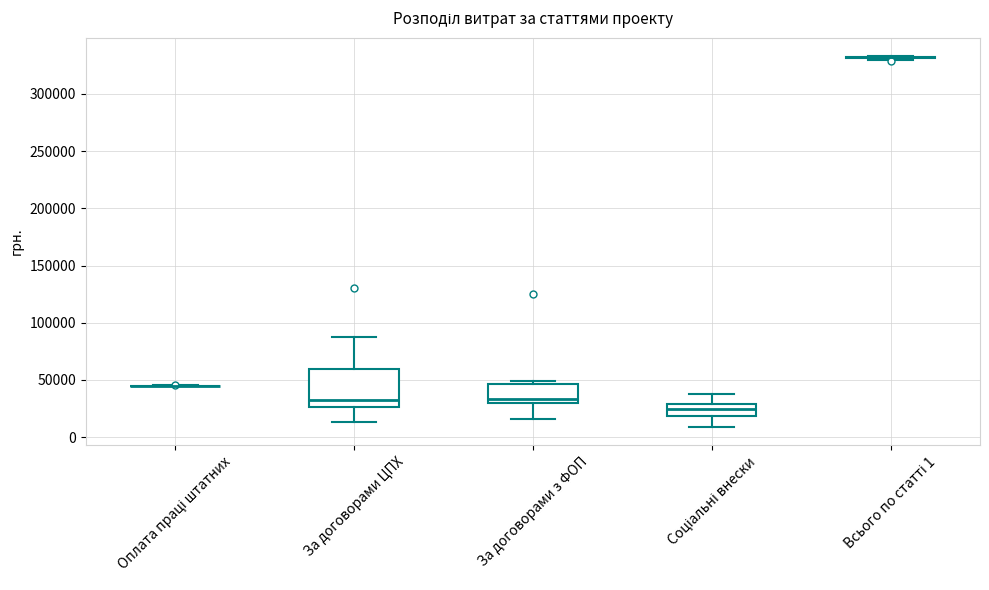

Reading left to right, transcribe this box plot: for each box, give where its median line is, the range the box spans, and where its two whiskers end, as read against the y-axis. The values are not printed on the chart, so give them approximately, as read against the axis.

Оплата праці штатних: box collapsed to a line at 45000, whiskers 45000 to 45000
За договорами ЦПХ: median 35000, box 25000 to 60000, whiskers 15000 to 90000
За договорами з ФОП: median 35000, box 30000 to 45000, whiskers 15000 to 50000
Соціальні внески: median 25000, box 20000 to 30000, whiskers 10000 to 40000
Всього по статті 1: box collapsed to a line at 330000, whiskers 330000 to 335000